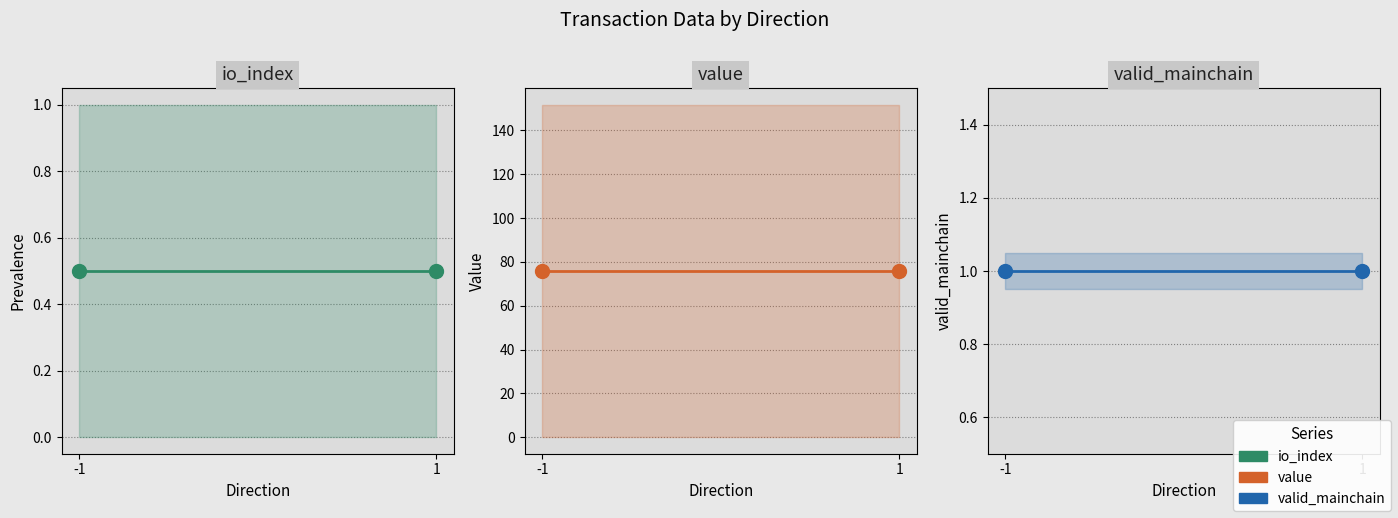

What is the maximum value for io_index?

0.5